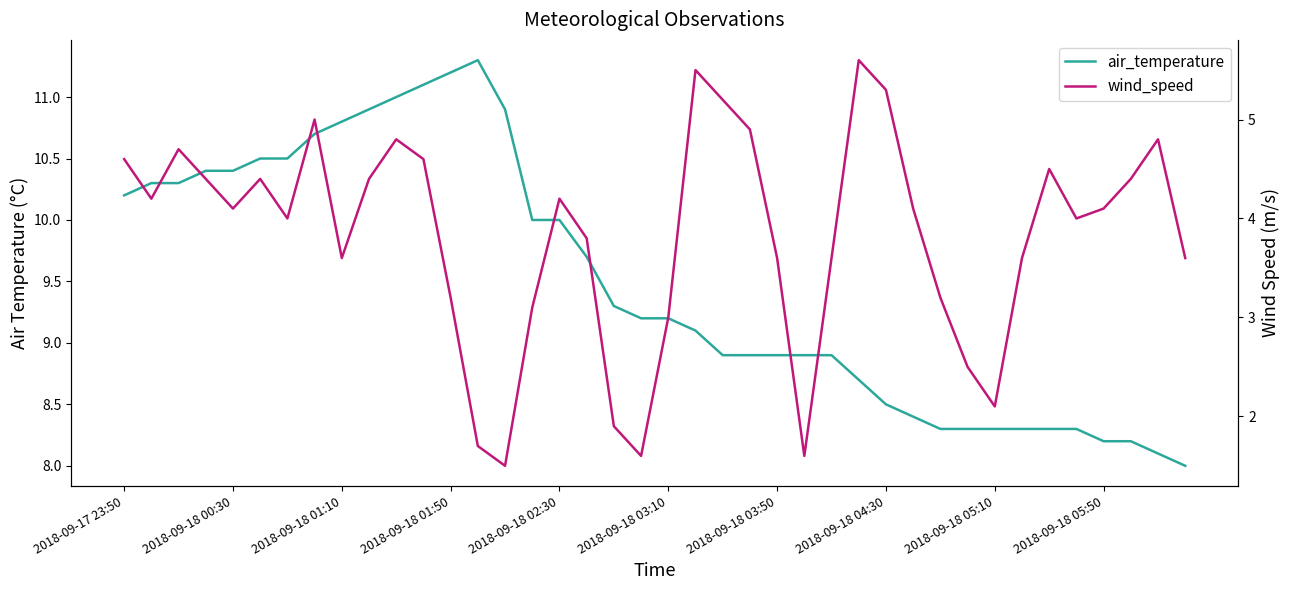

True or false: wind_speed and air_temperature intersect in this chart.

False